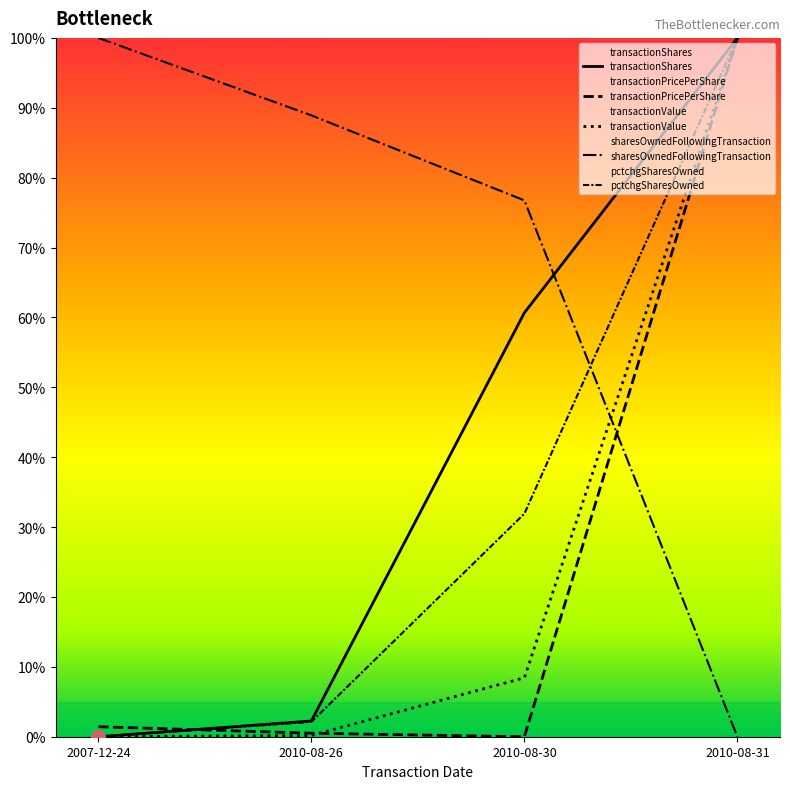

The value of transactionValue at 2010-08-31 is 100.0. True or false?

True